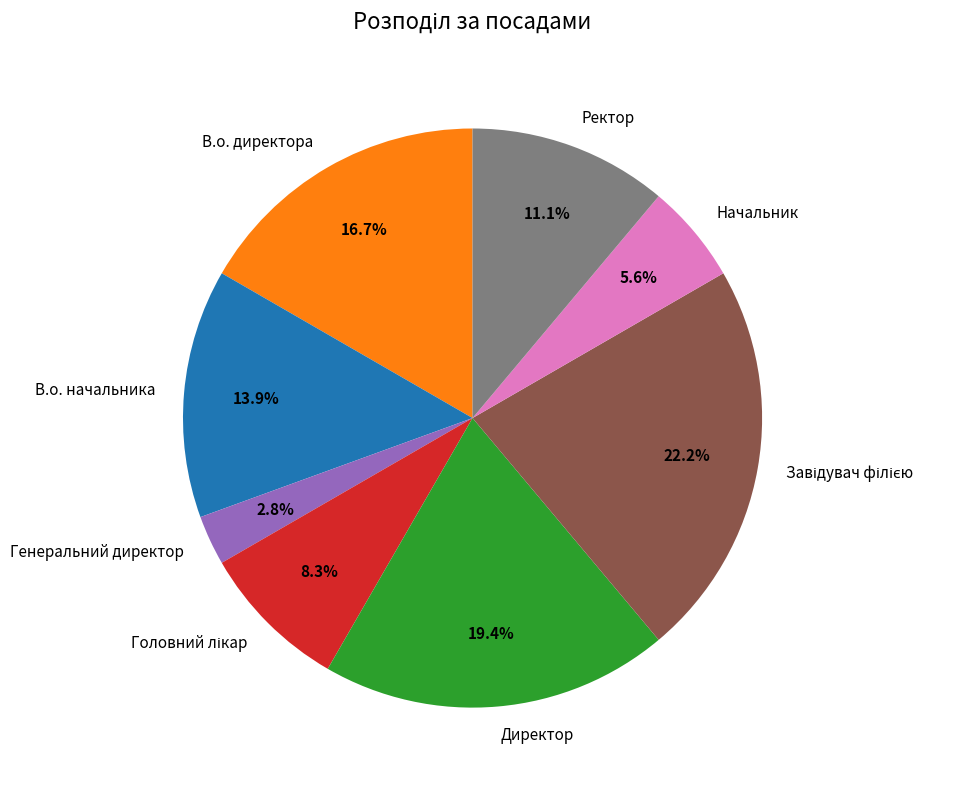

What percentage do Ректор and В.о. директора together represent?

27.8%